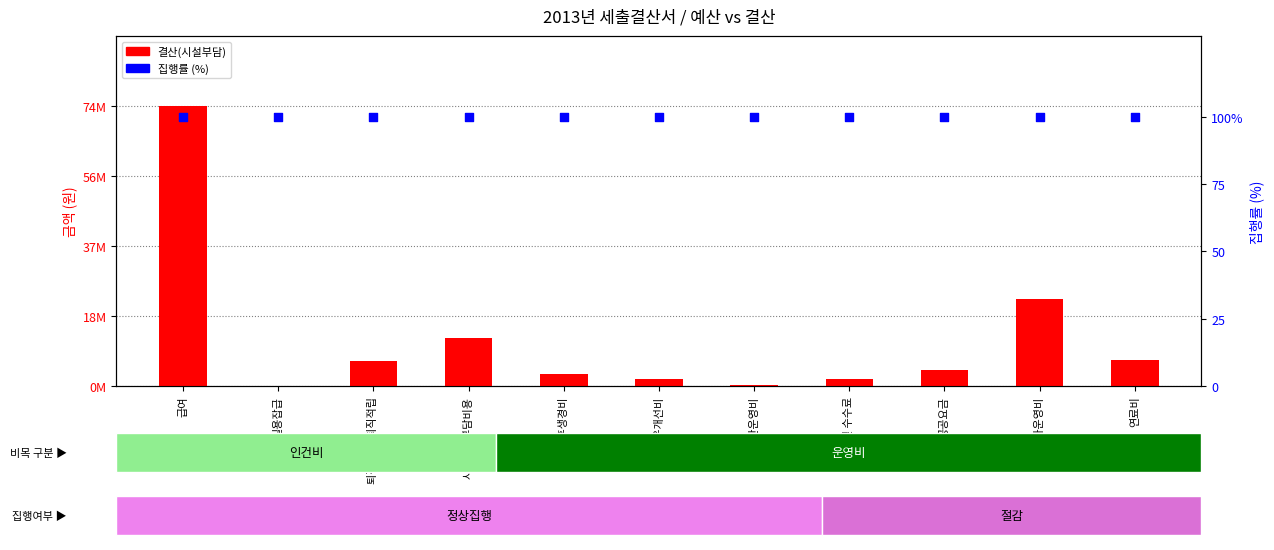

At which category is the sum across all series the highest?

급여